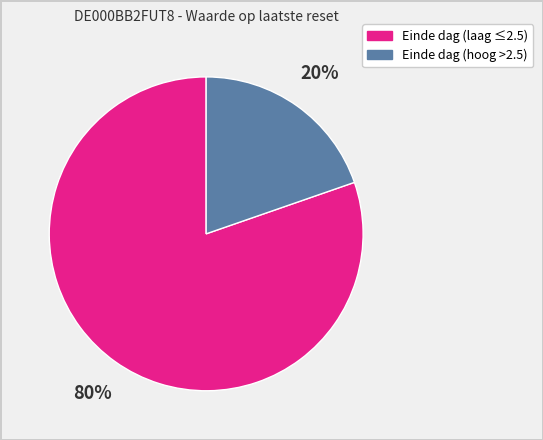

Which category accounts for the majority?

Einde dag (laag ≤2.5)